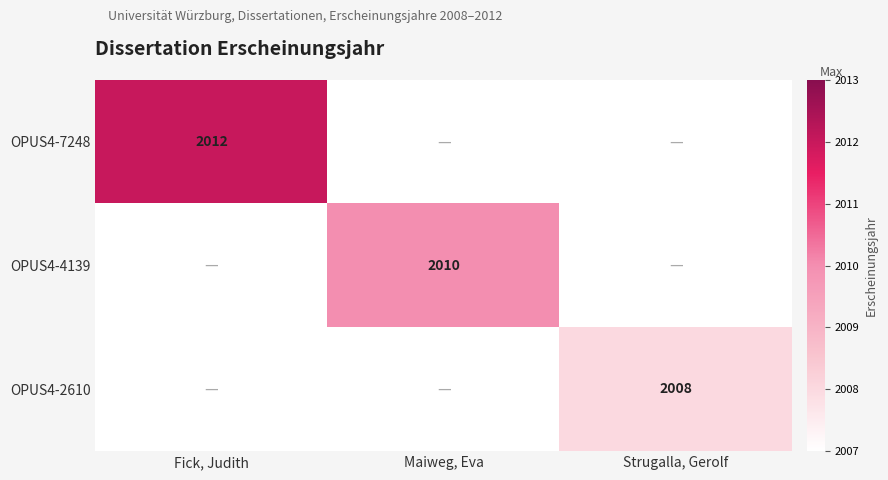

Which has a higher value, Strugalla, Gerolf or Fick, Judith?

Fick, Judith